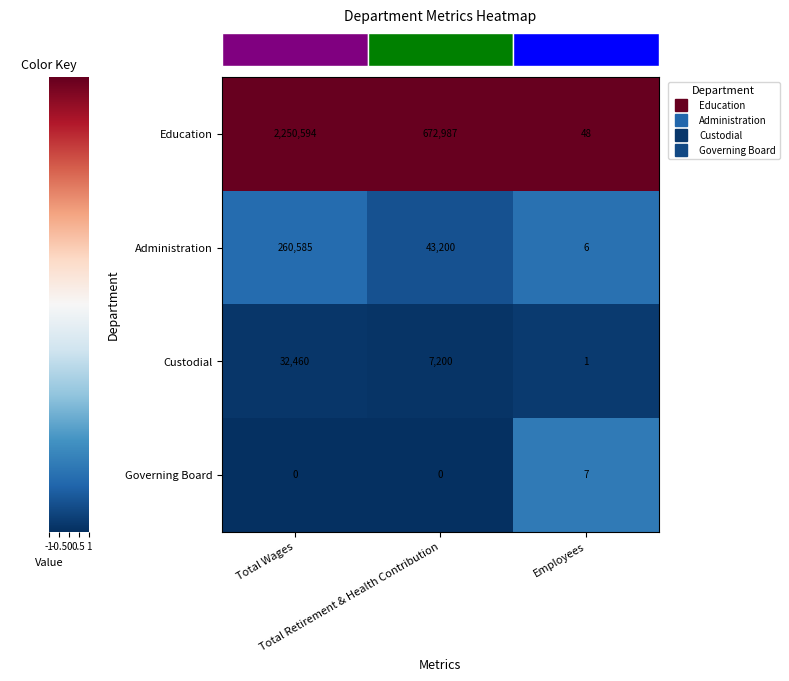

What is the minimum value shown in the chart?

0